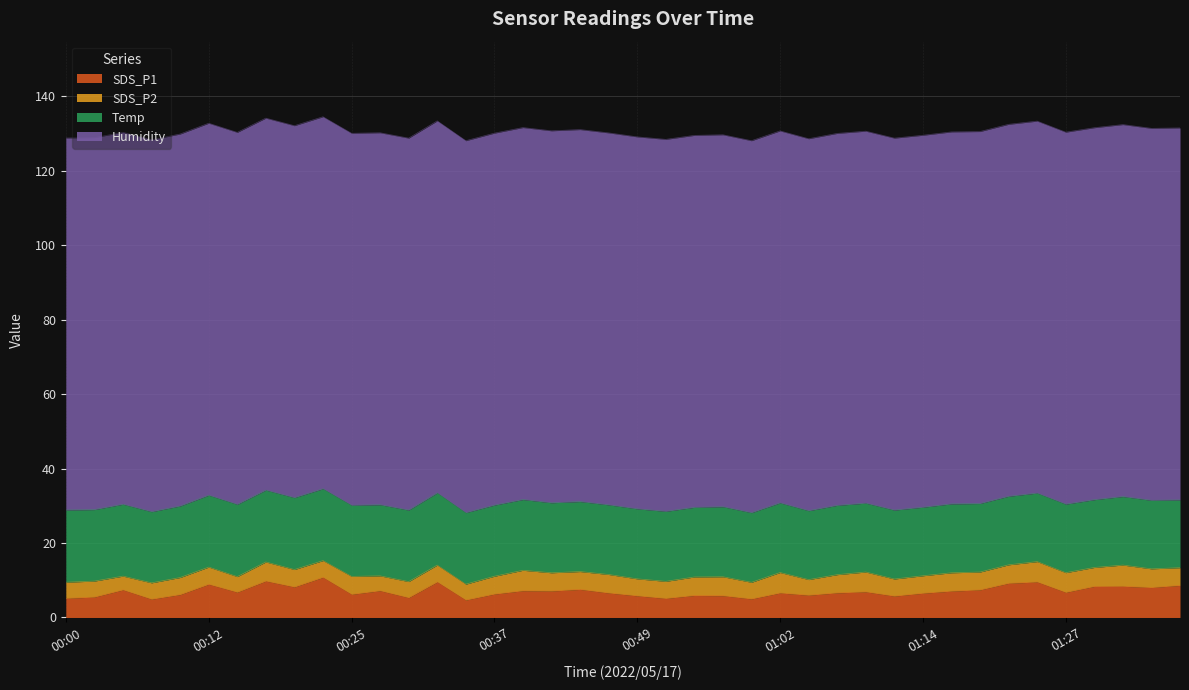

Where is the first local maximum for SDS_P2?

00:12